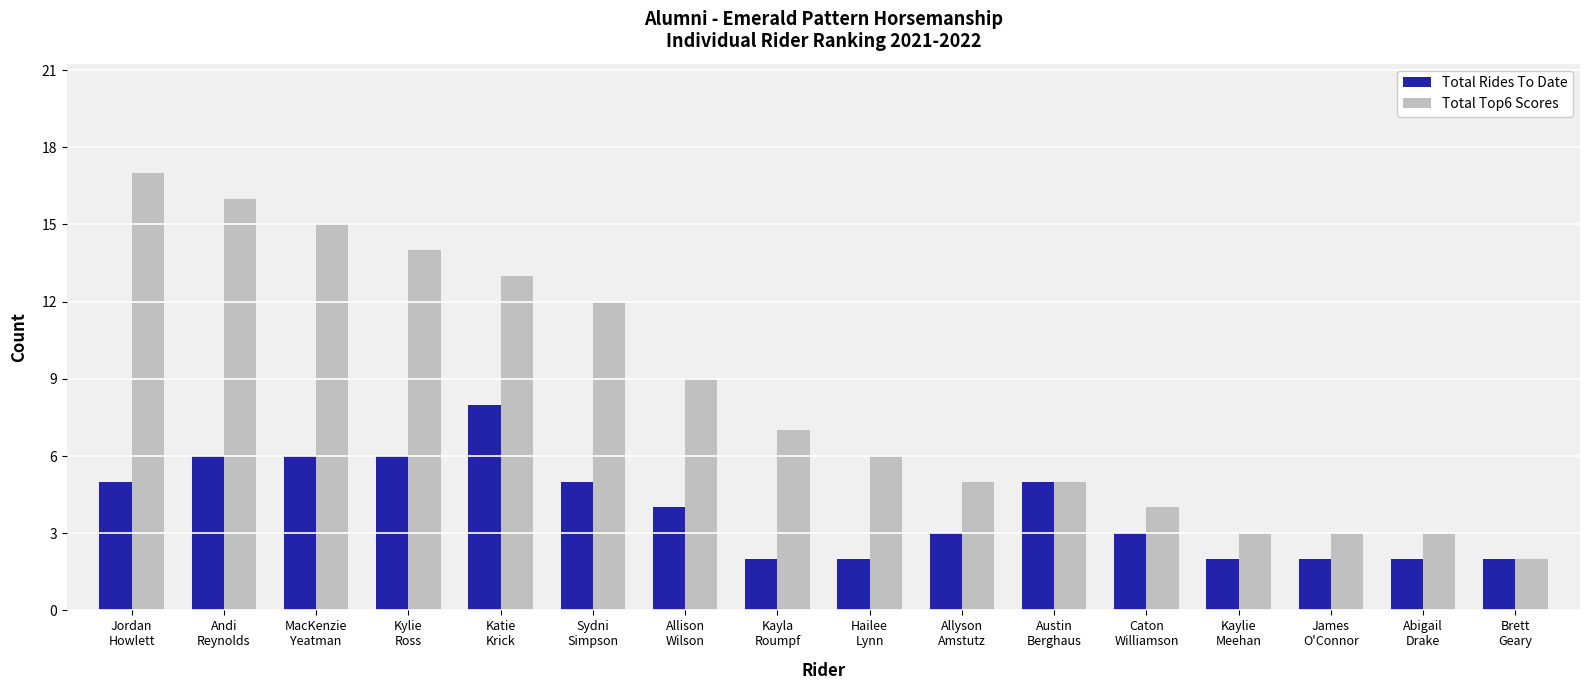

True or false: Total Rides To Date has a value of 3 at Allyson
Amstutz.

True